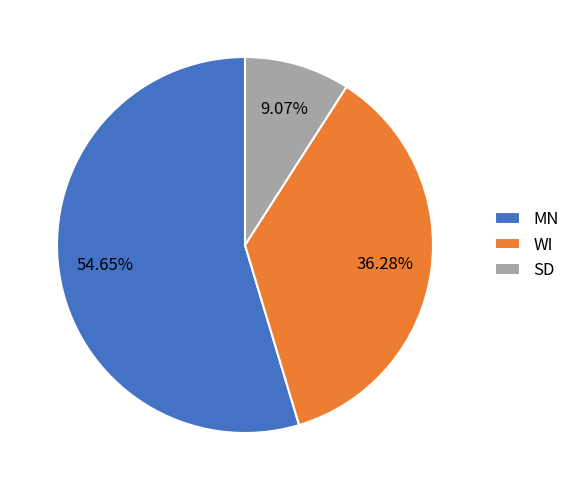

What is the smallest slice in the pie chart?

SD